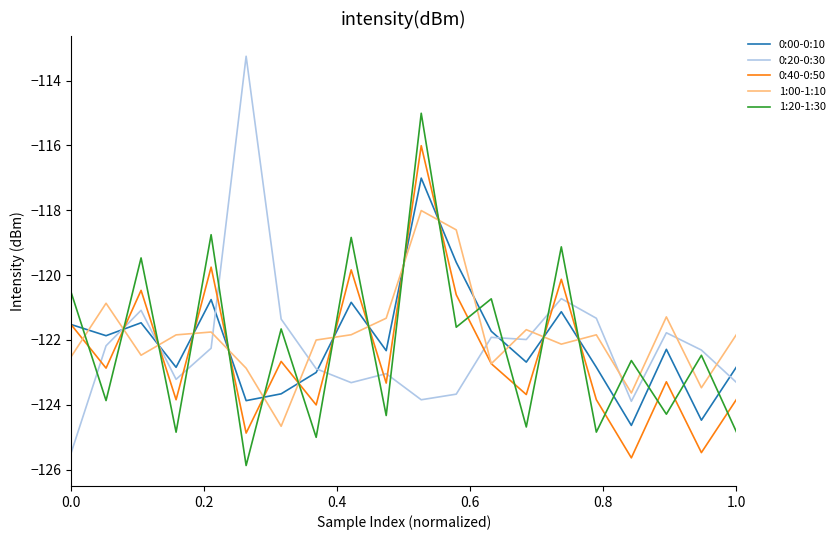

Which series has the widest spread of values?

0:20-0:30